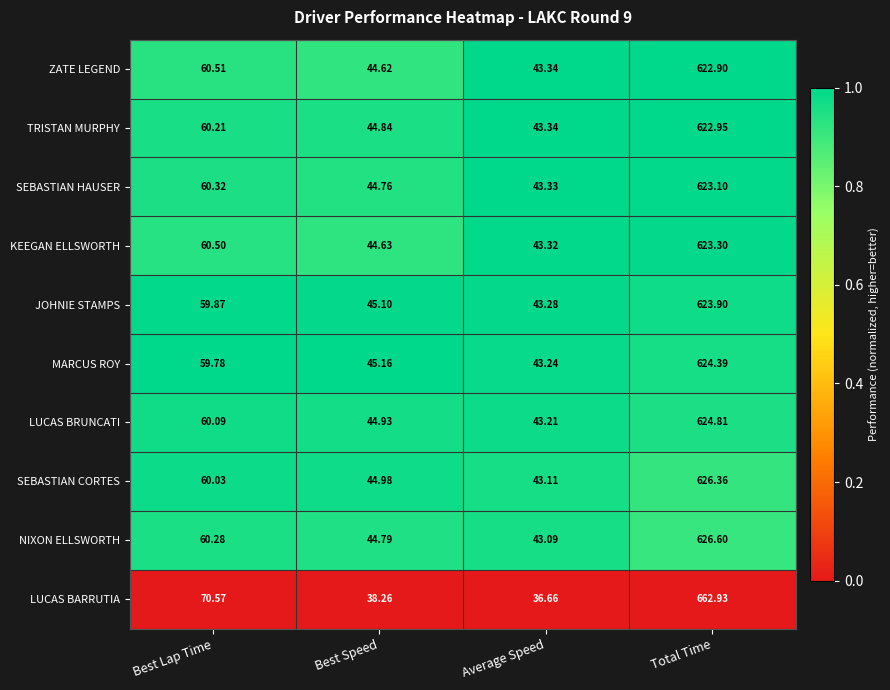

At which category is the sum across all series the highest?

Total Time